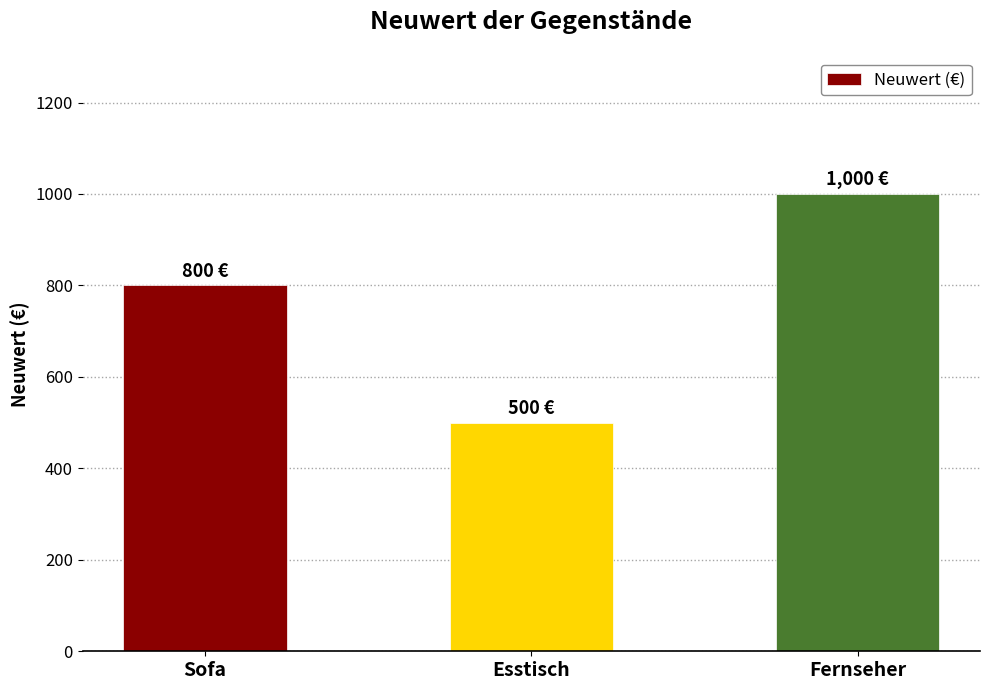

What is the label of the 3rd bar from the right?

Sofa